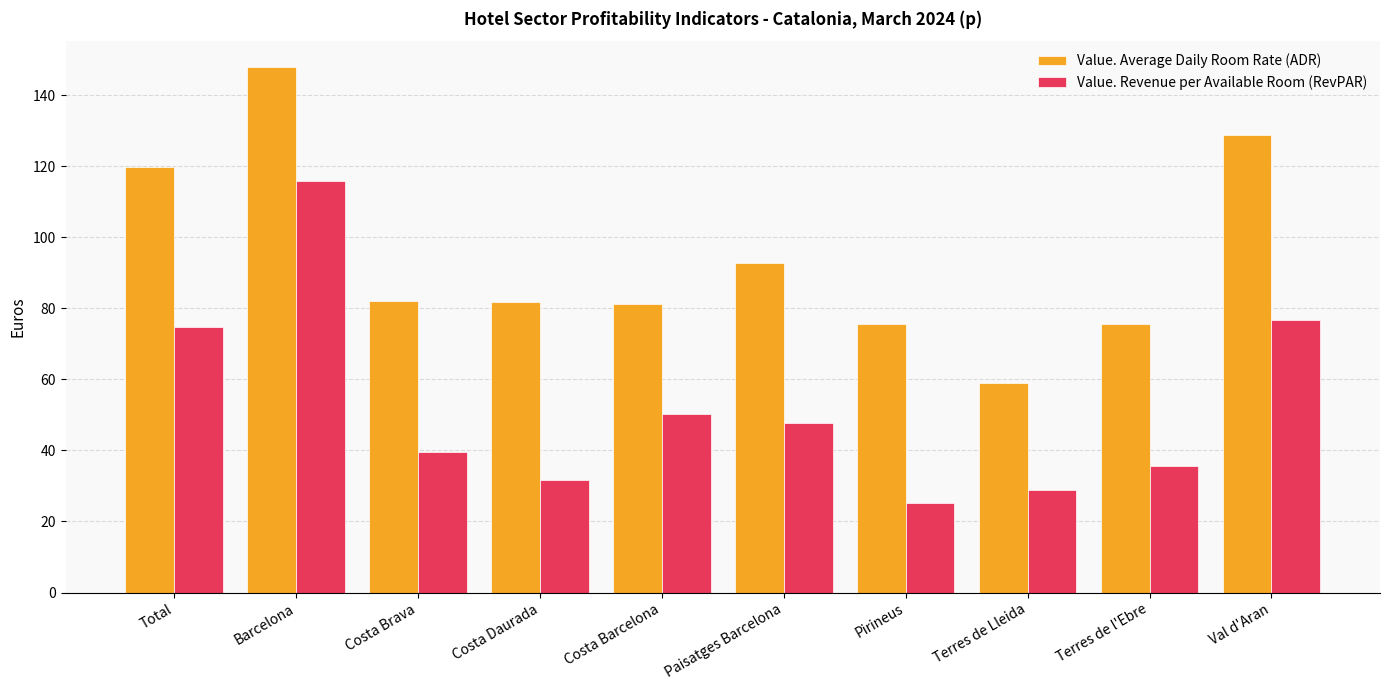

The Value. Average Daily Room Rate (ADR) series shows 147.8 at Barcelona. True or false?

True